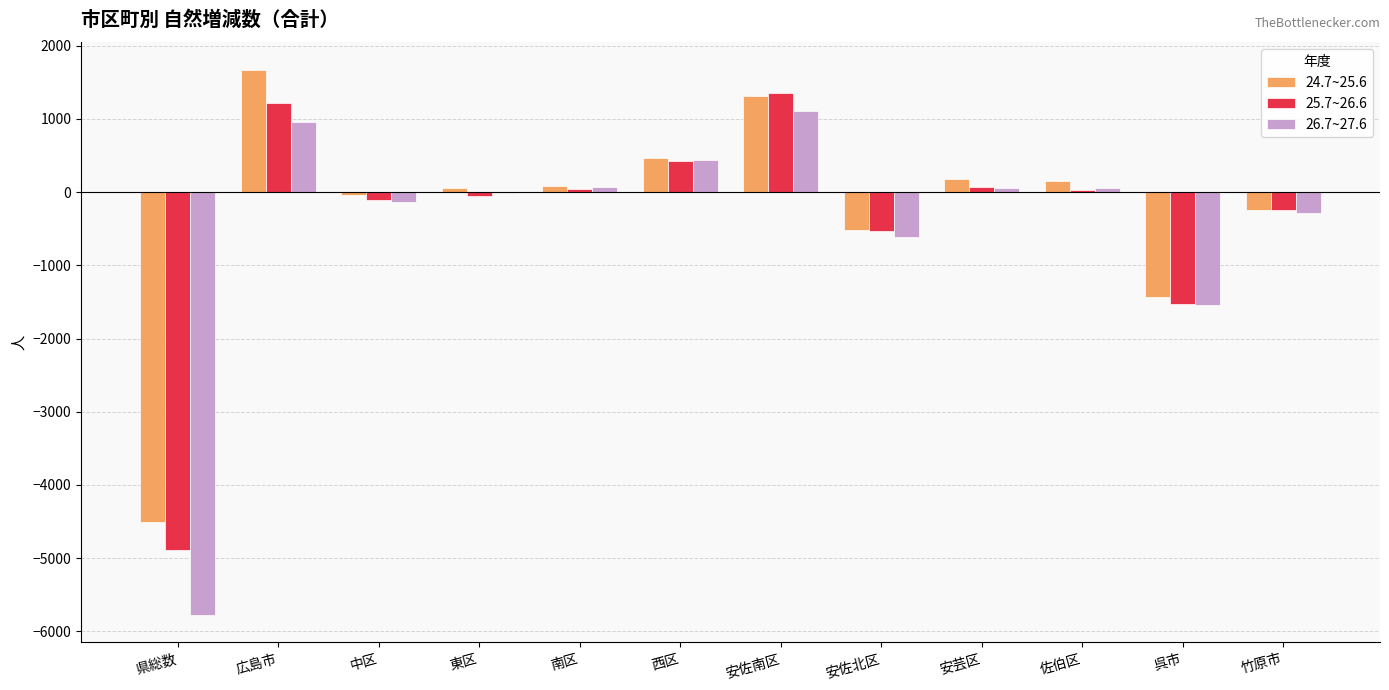

What is the sum of the 26.7~27.6 values at 県総数 and 竹原市?

-6070